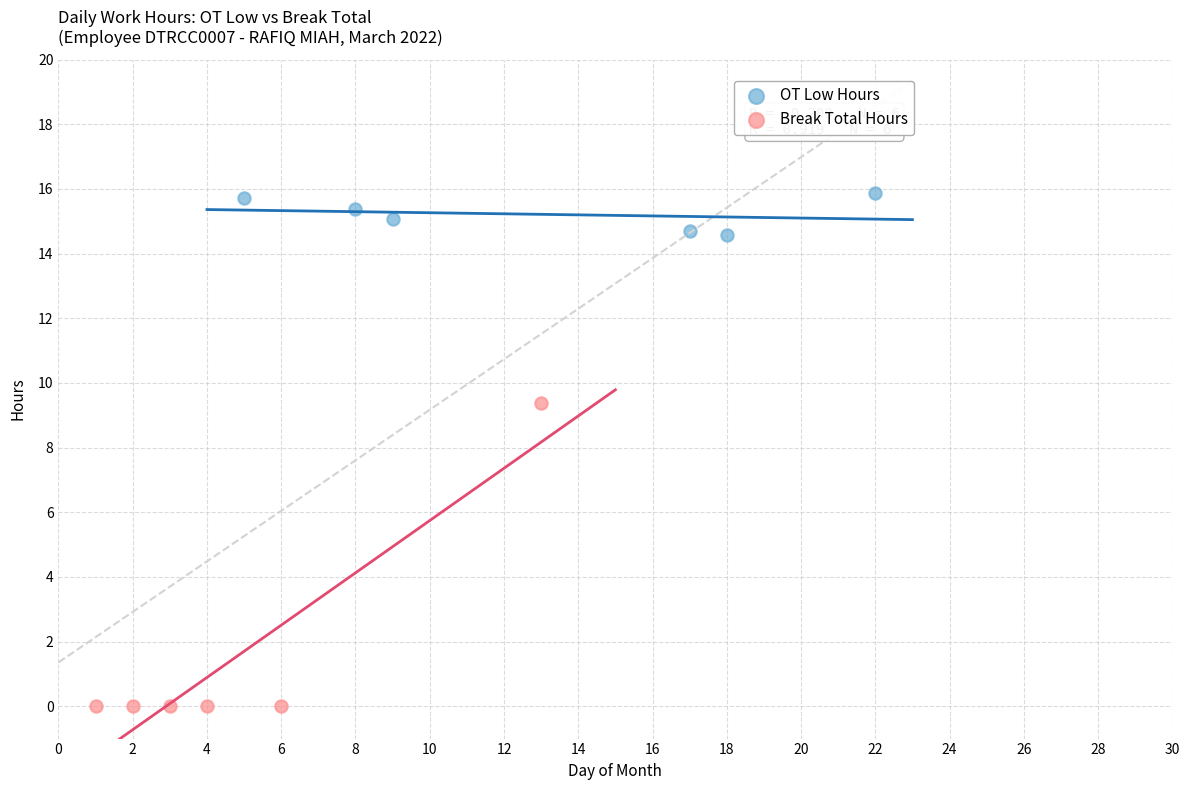

What are all the series names shown in the legend?

OT Low Hours, Break Total Hours